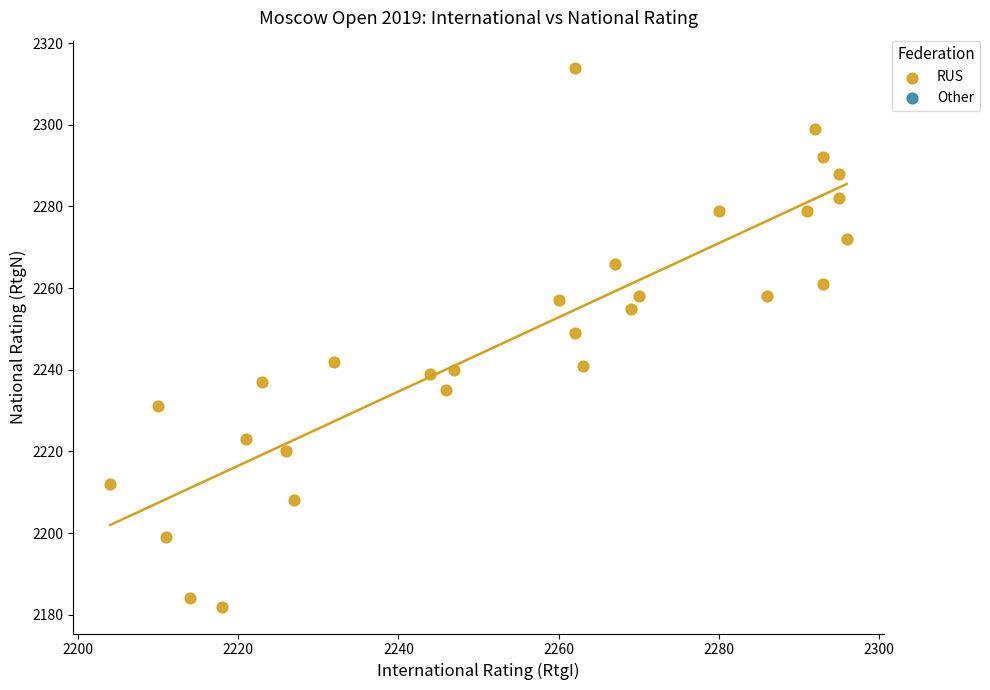

What is the range of Y values (max minus min)?

132